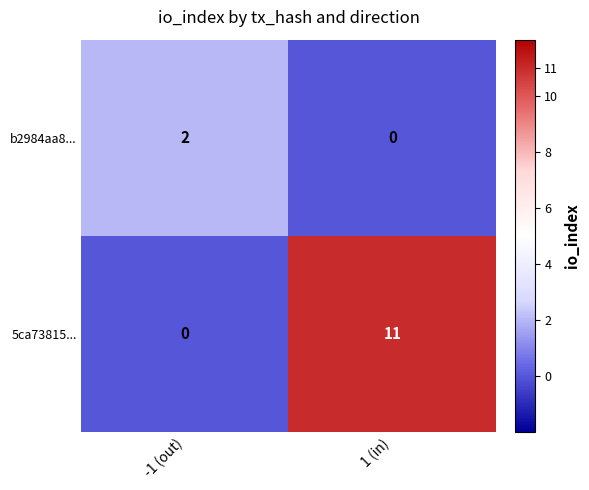

Is it true that b2984aa8... equals 2 at -1 (out)?

True